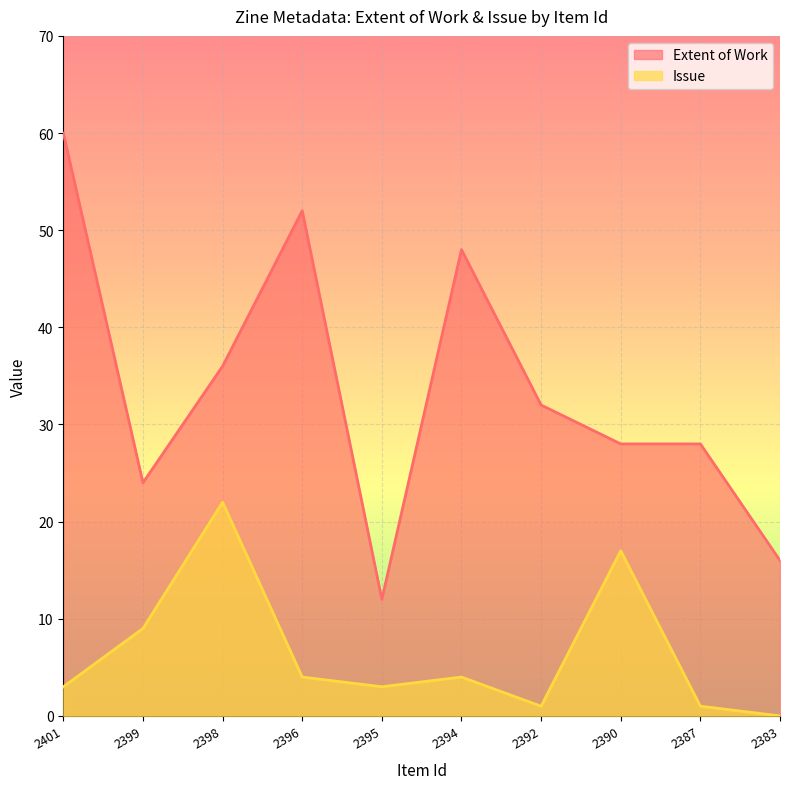

Where is Extent of Work nearest to the value 36?

2398